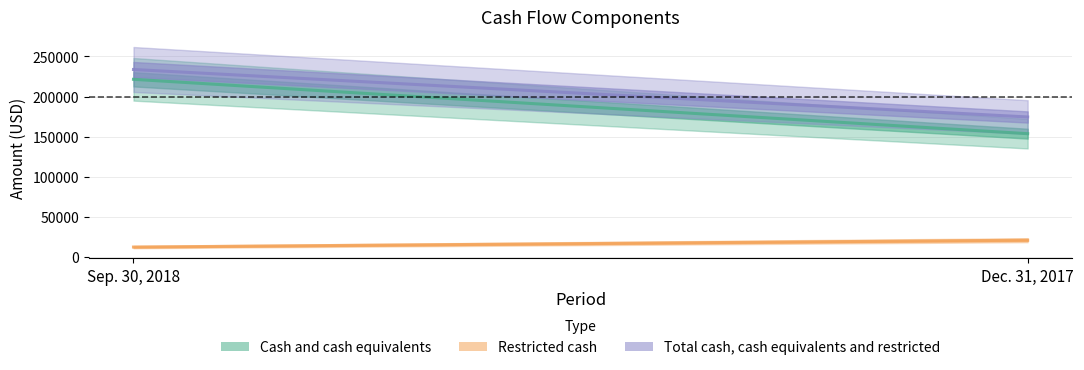

What is the label of the 2nd point from the right?

Sep. 30, 2018